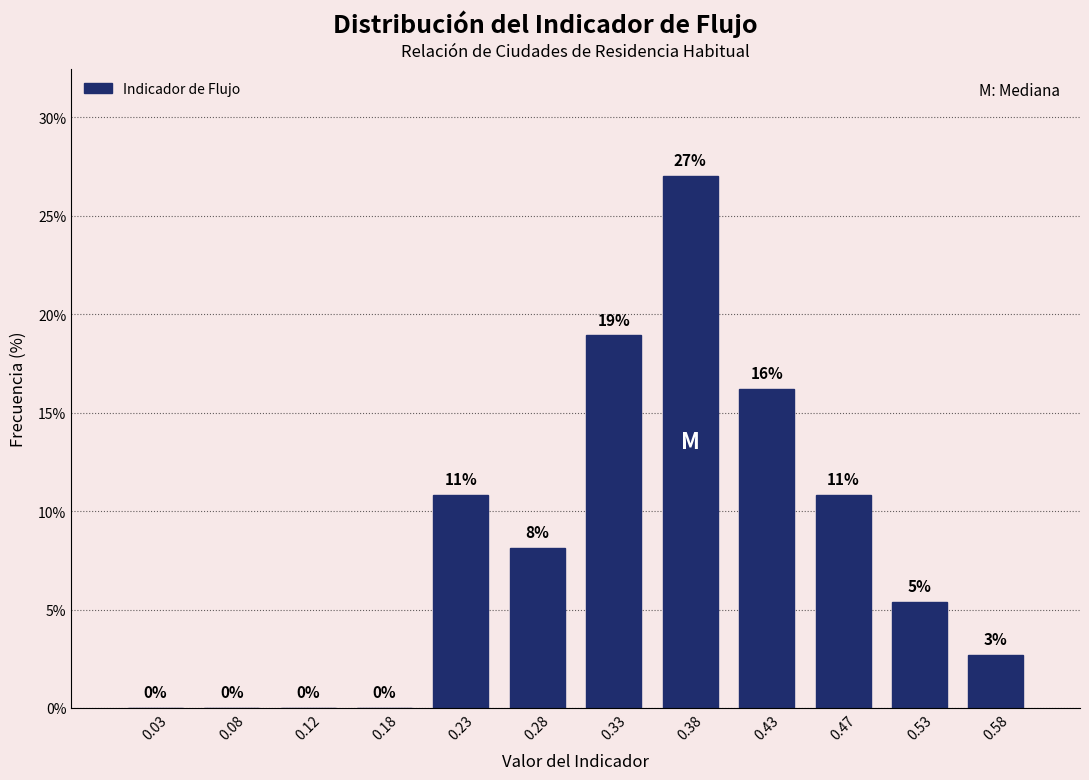

Which range on the x-axis has the tallest bar?

0.35 to 0.40